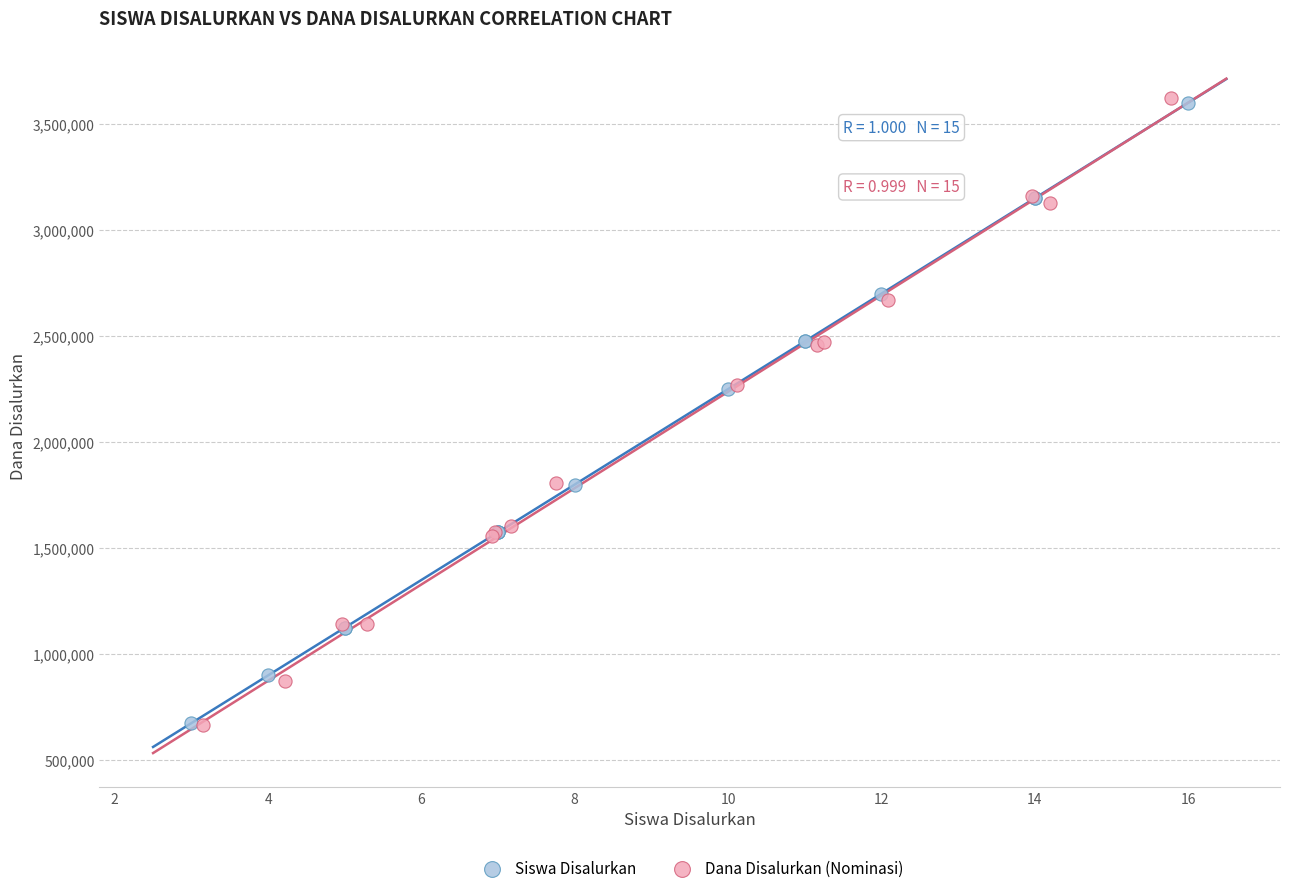

What are all the series names shown in the legend?

Siswa Disalurkan, Dana Disalurkan (Nominasi)